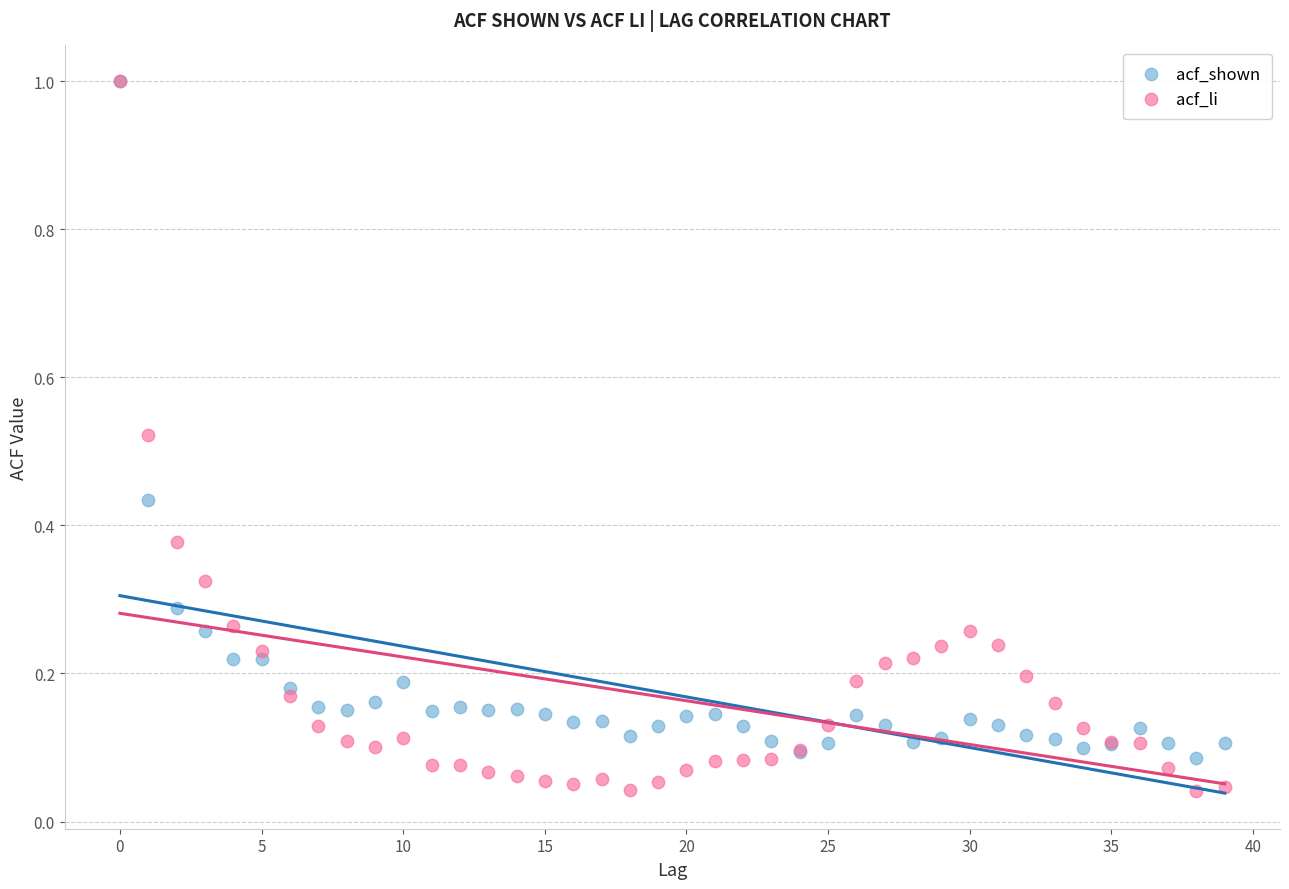

What are all the series names shown in the legend?

acf_shown, acf_li